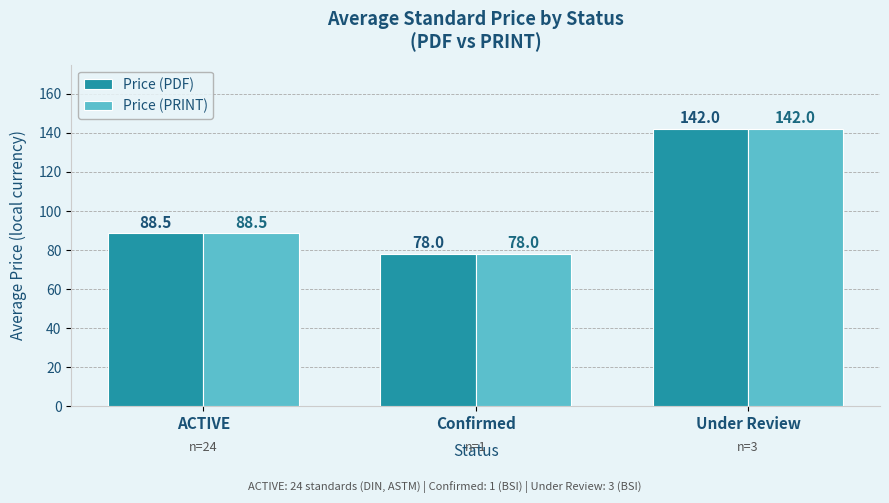

The value of Price (PDF) at Under Review is 142.0. True or false?

True